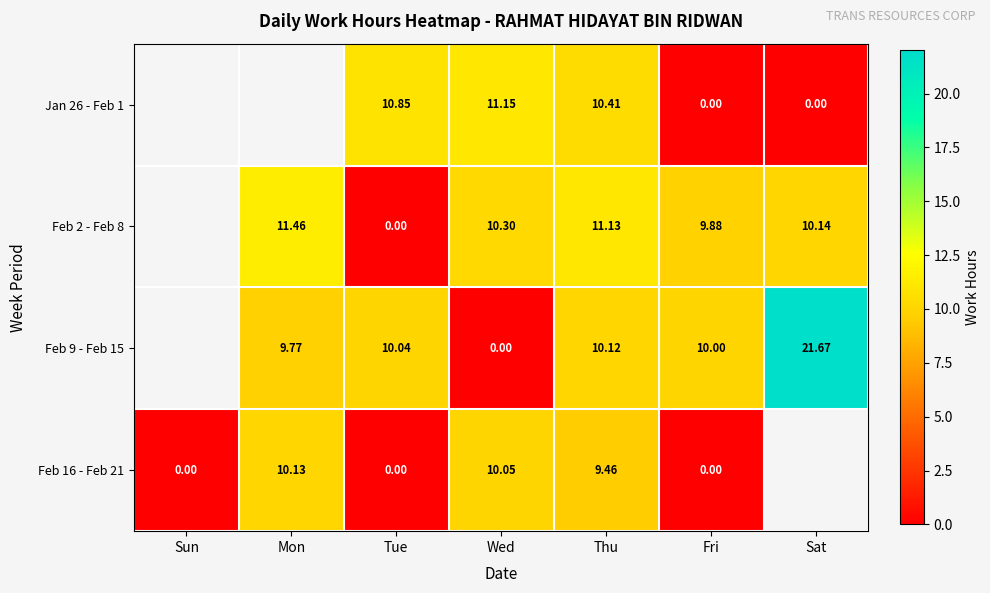

Is the value of Feb 2 - Feb 8 at Fri greater than the value of Feb 16 - Feb 21 at Wed?

No